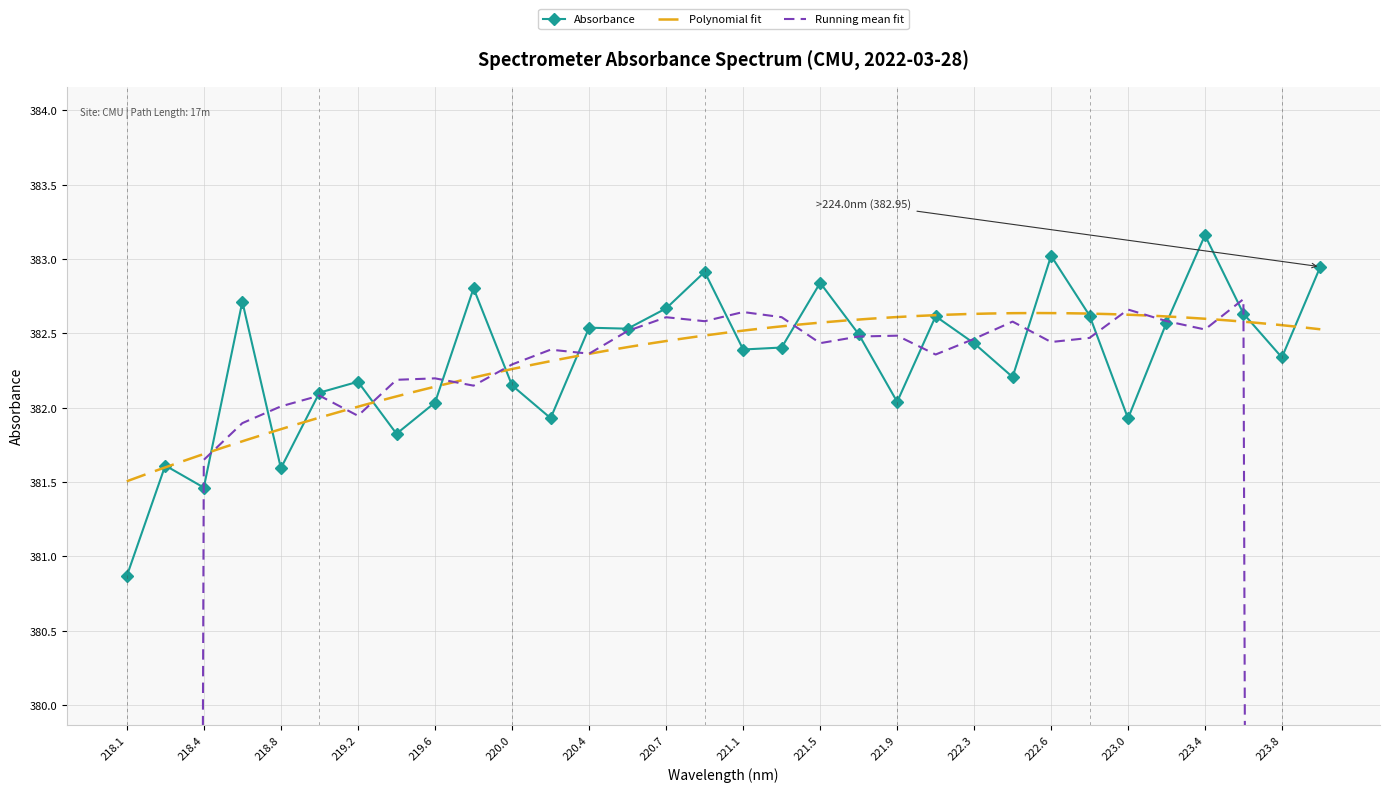

True or false: Absorbance has more than 0 interior local peaks.

True